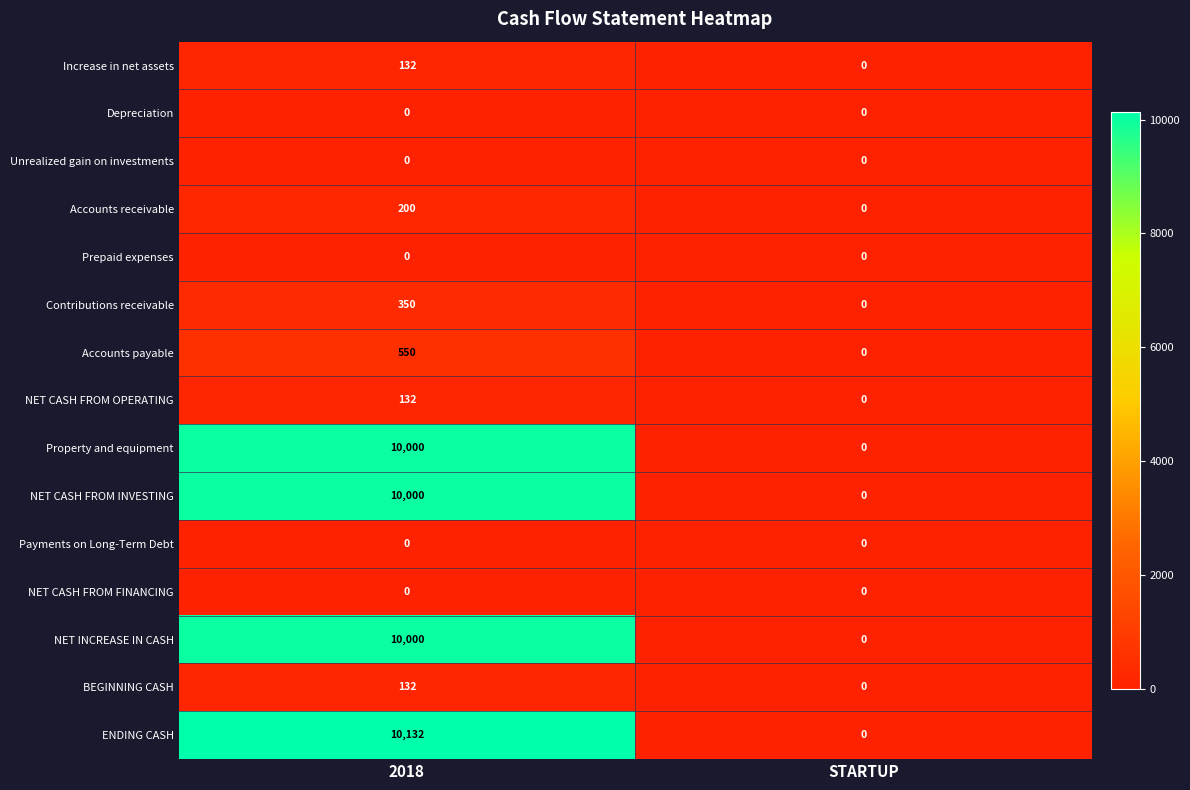

The value of NET INCREASE IN CASH at STARTUP is 0. True or false?

True